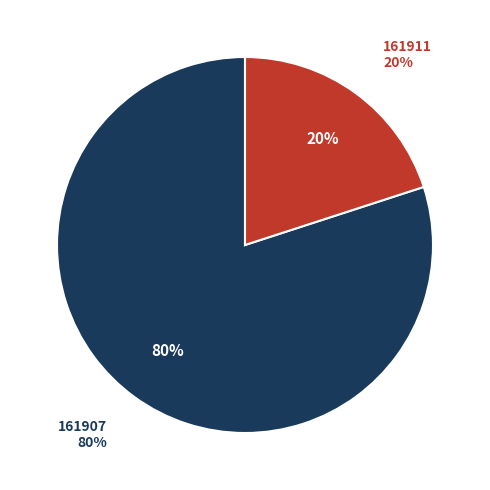

To the nearest percent, what is the difference between the largest and smallest slice percentages?

60%